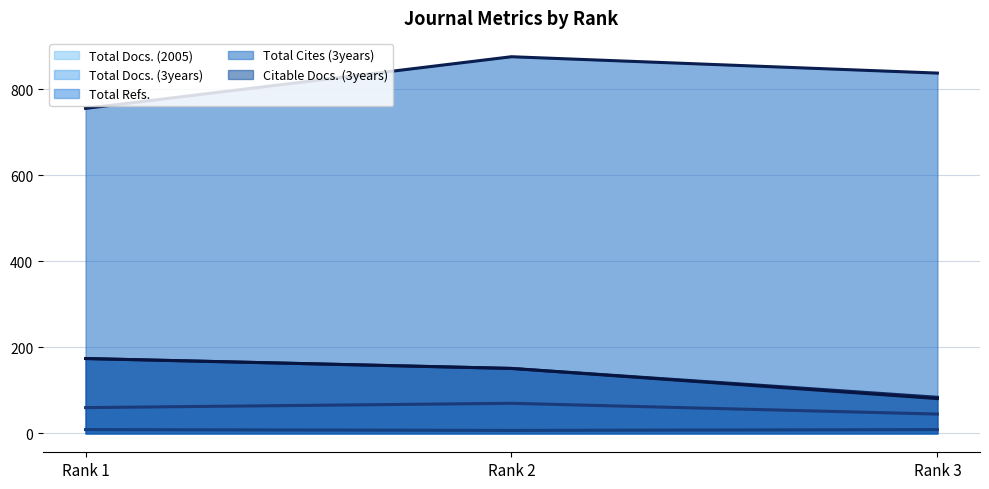

What is the sum of all Total Docs. (2005) (line) values?

25